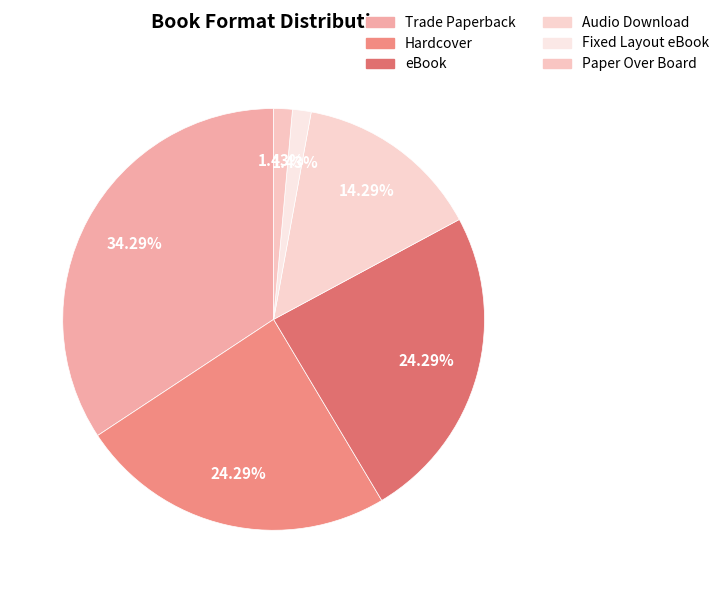

To the nearest percent, what percentage of the pie is eBook?

24%